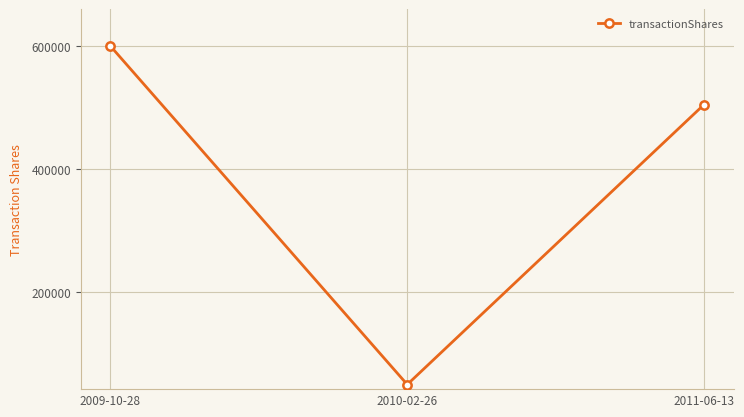

Which category has the highest value across all series?

2009-10-28